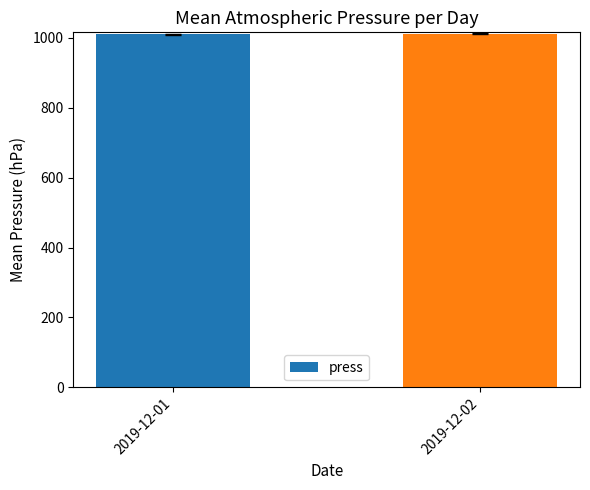

Count the values in the range 1010 to 1011.

1